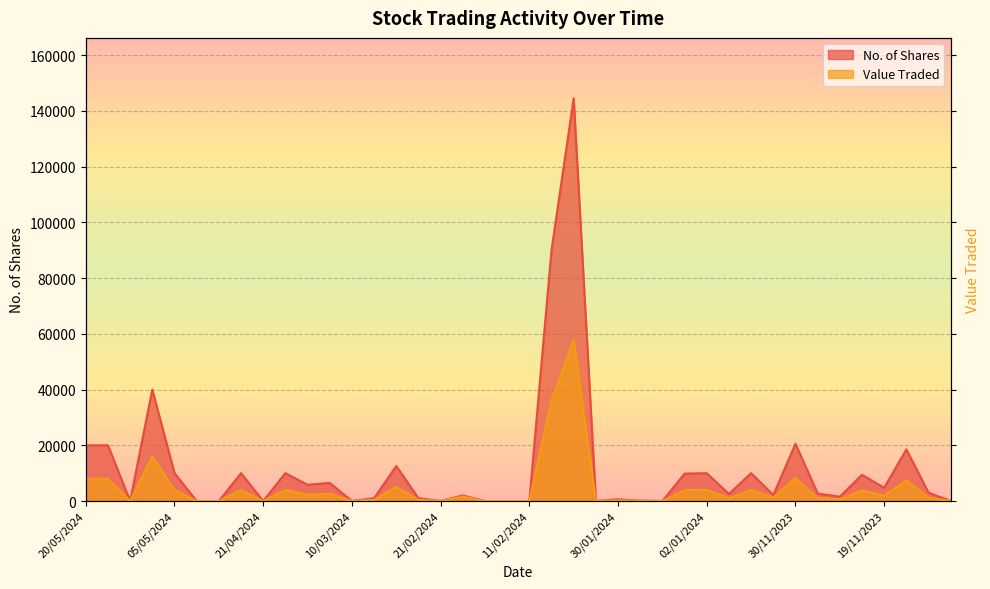

Which series changed the most between 21/02/2024 and 26/11/2023?

No. of Shares